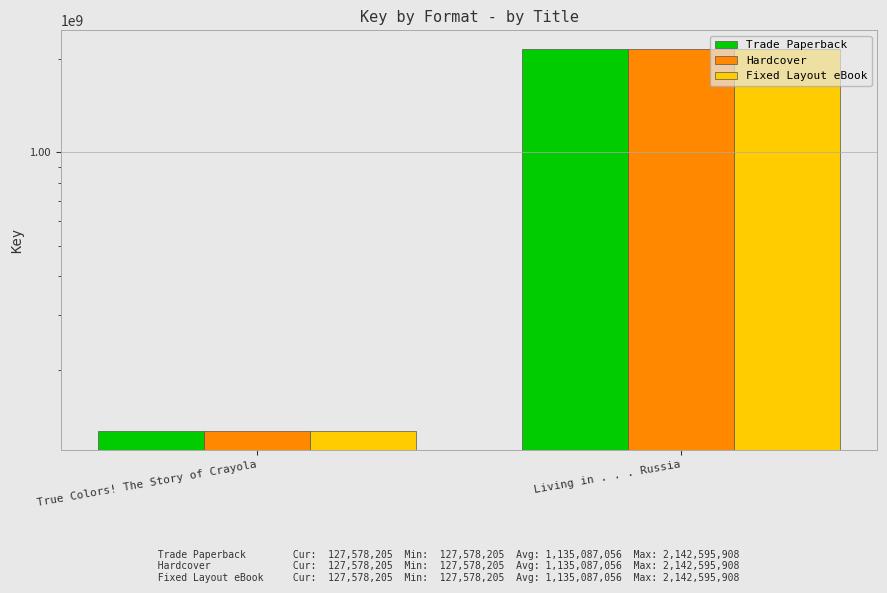

At True Colors! The Story of Crayola, list the series in order from smallest to largest.

Trade Paperback, Hardcover, Fixed Layout eBook